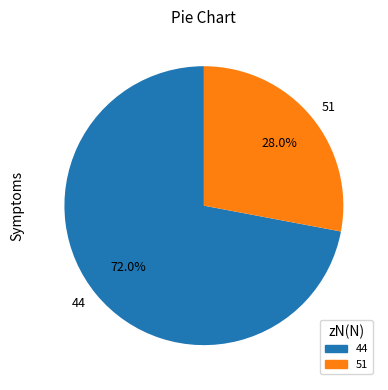

The 44 slice represents 81% of the pie. True or false?

False